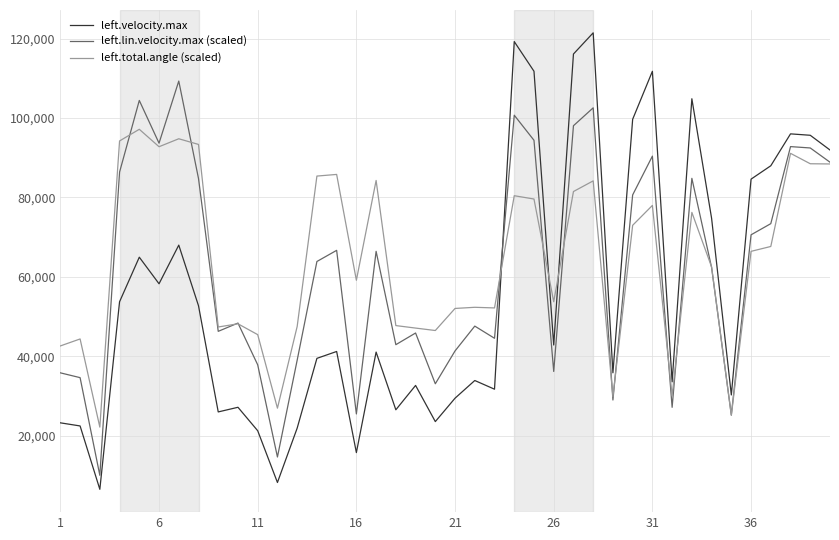

What is the difference between the maximum and second lowest values in the left.total.angle (scaled) series?

72050.3